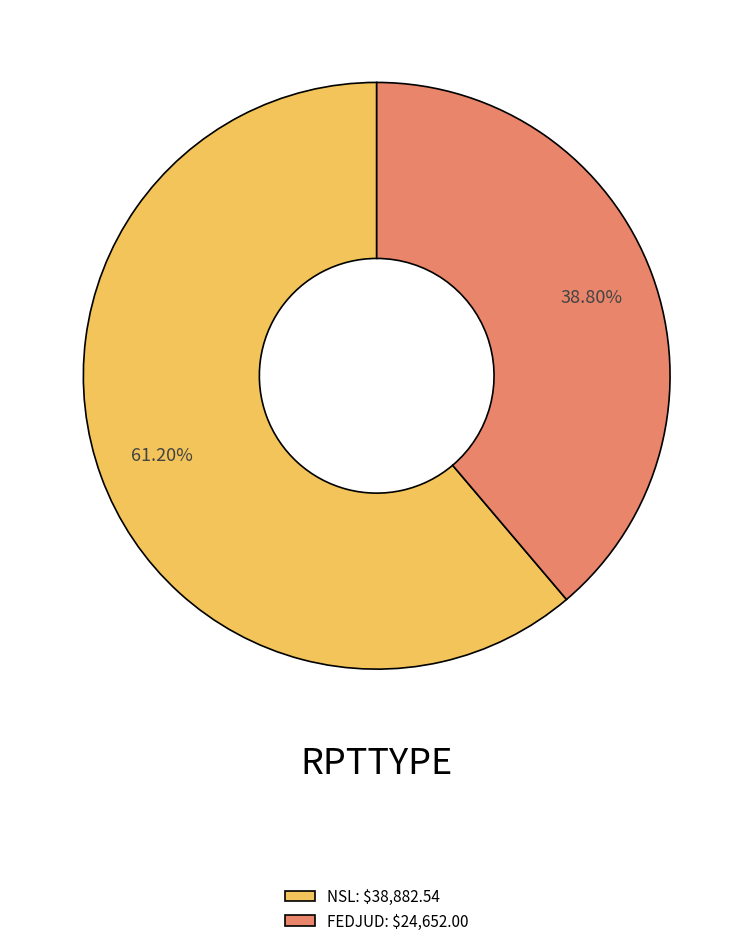

Is it true that NSL is 61% of the pie?

True